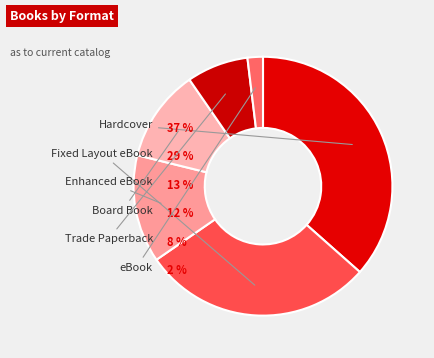

Is Trade Paperback the majority of the pie?

No